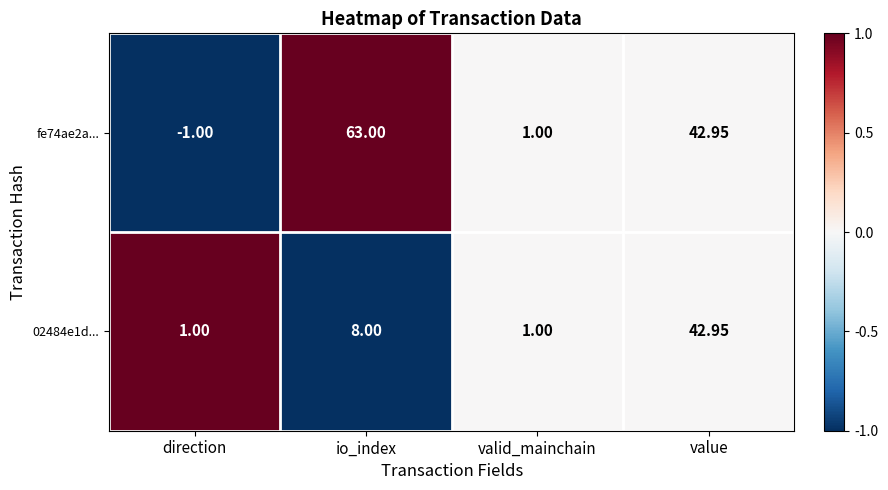

Which category has the highest value across all series?

io_index